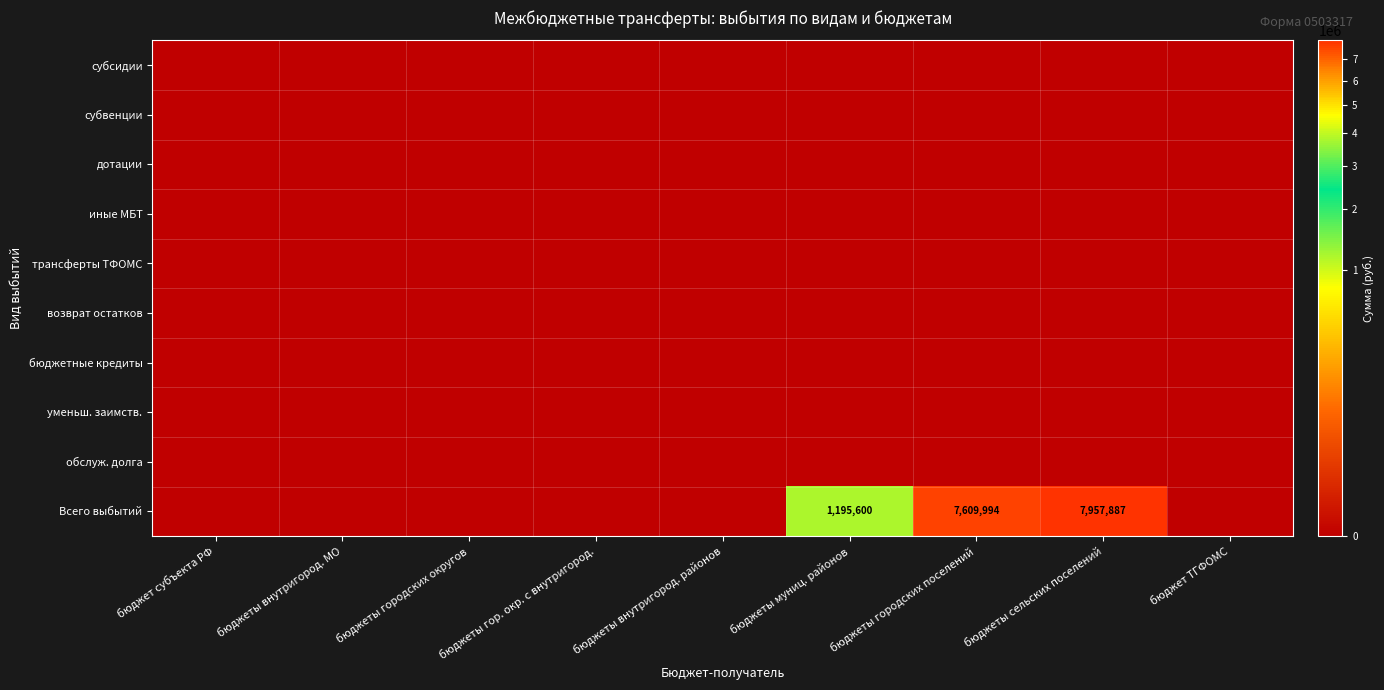

What is the total value across all series at бюджеты сельских поселений?

7957887